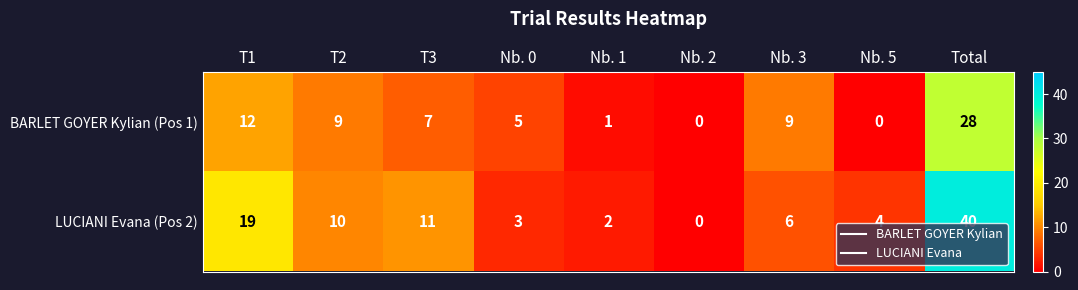

Reading left to right, what are all the values shown in this chart?

BARLET GOYER Kylian (Pos 1): 12	9	7	5	1	0	9	0	28
LUCIANI Evana (Pos 2): 19	10	11	3	2	0	6	4	40